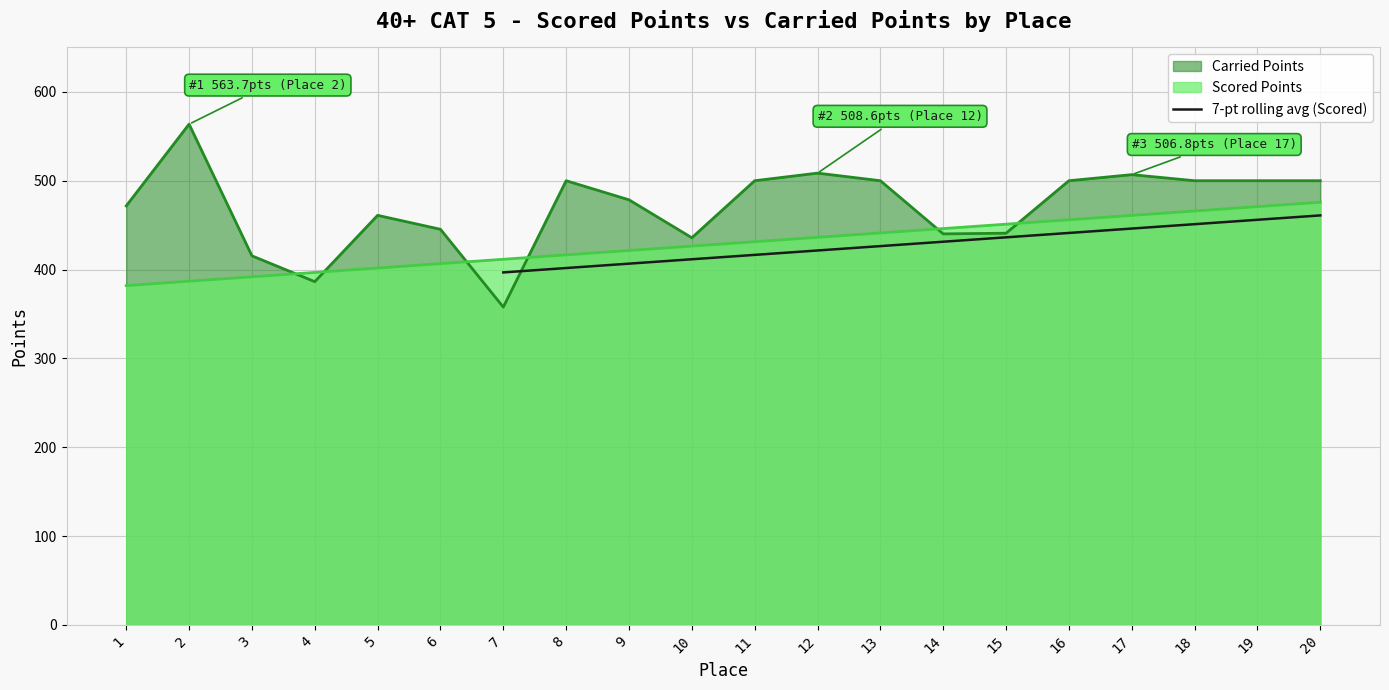

The value of 7-pt rolling avg (Scored) at 16 is 648.0. True or false?

False